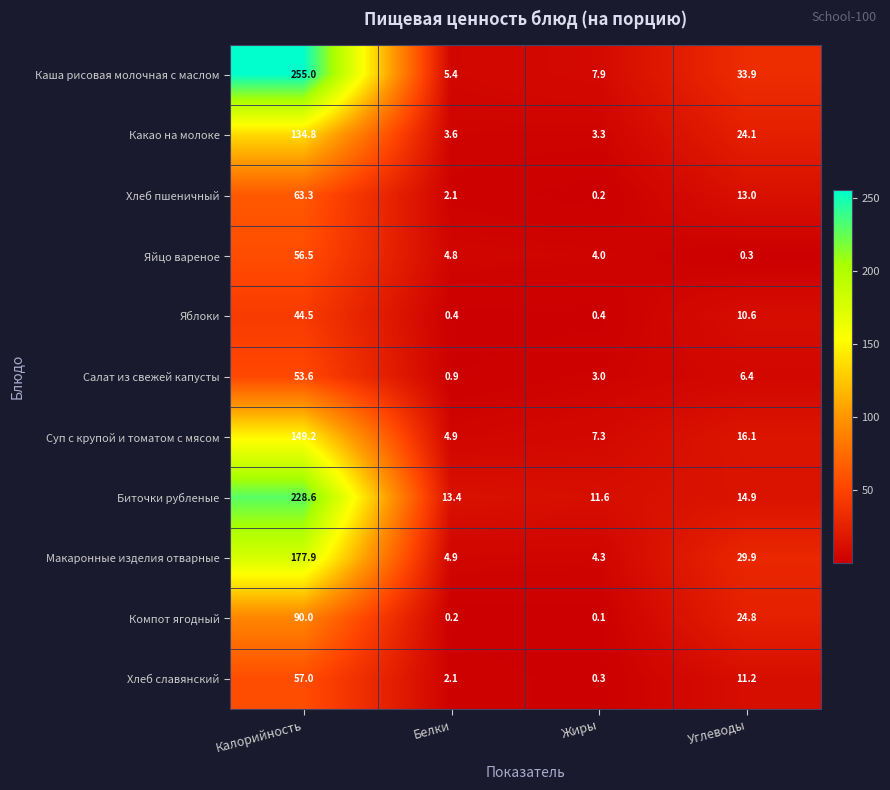

How many values in the Салат из свежей капусты series are below 6?

2